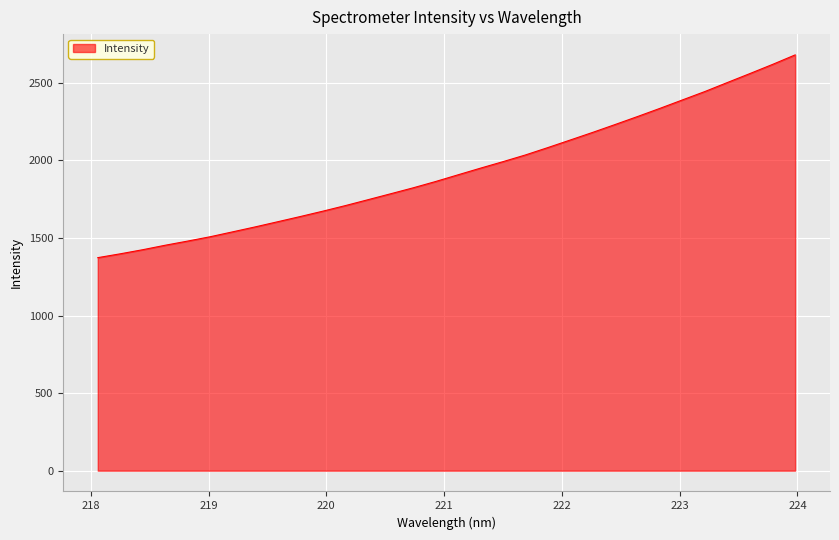

What is the maximum value shown in the chart?

2680.7